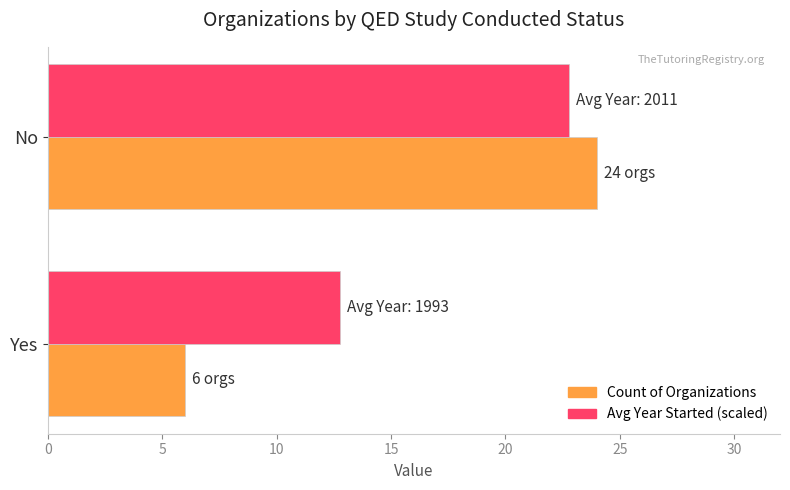

The value of Avg Year Started (scaled) at Yes is 12.8. True or false?

True